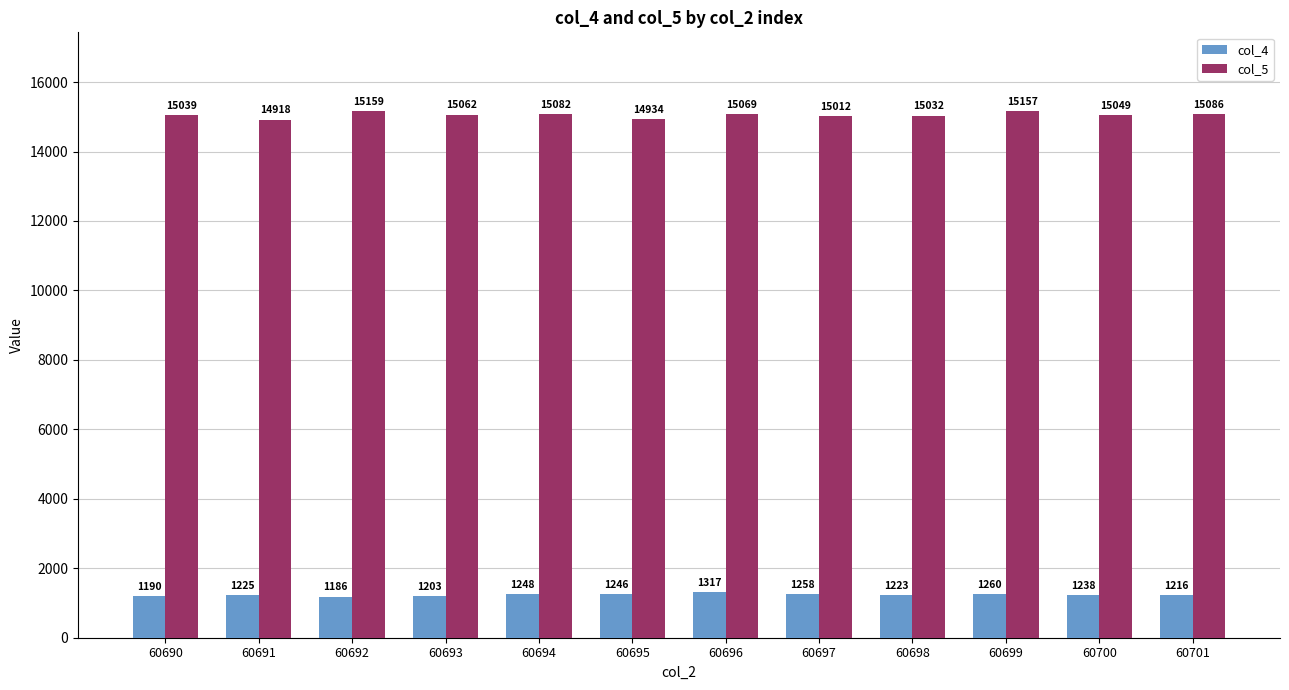

The col_4 series shows 1216 at 60701. True or false?

True